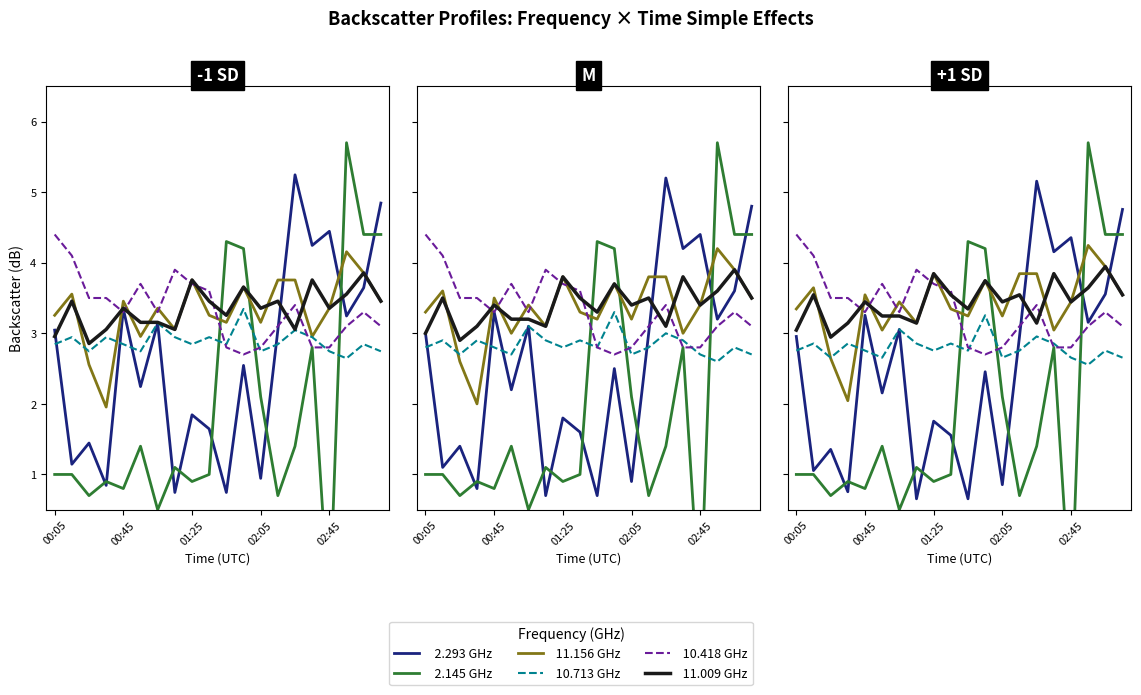

What is the highest value of the   2.293 GHz series?

5.2